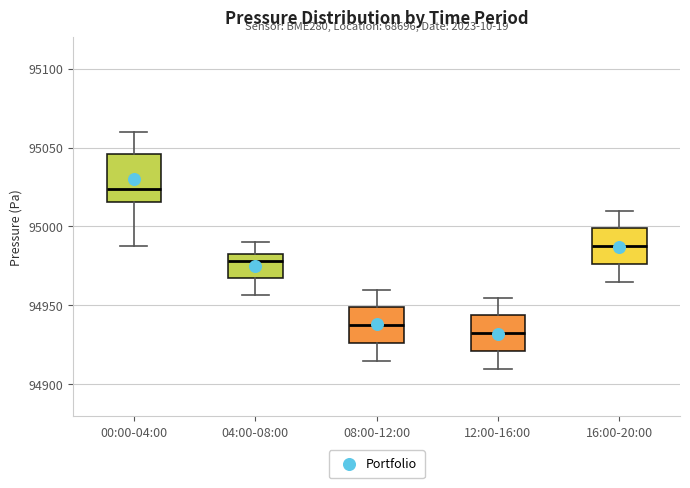

Which box's median line is the lowest?

12:00-16:00